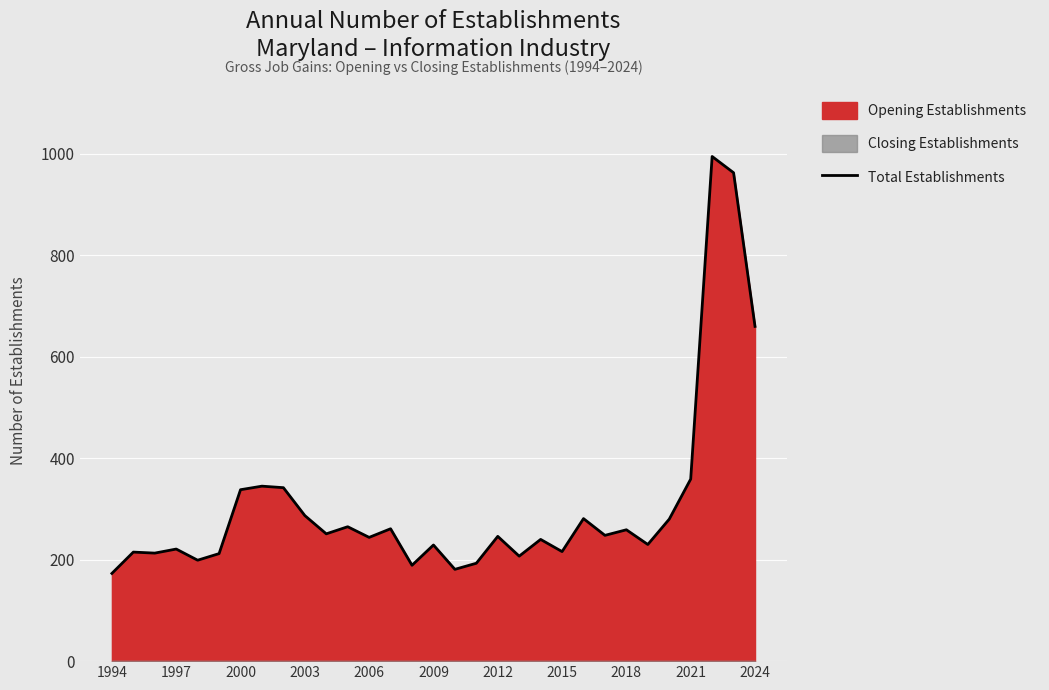

The value of Total Establishments at 2006 is 89. True or false?

False